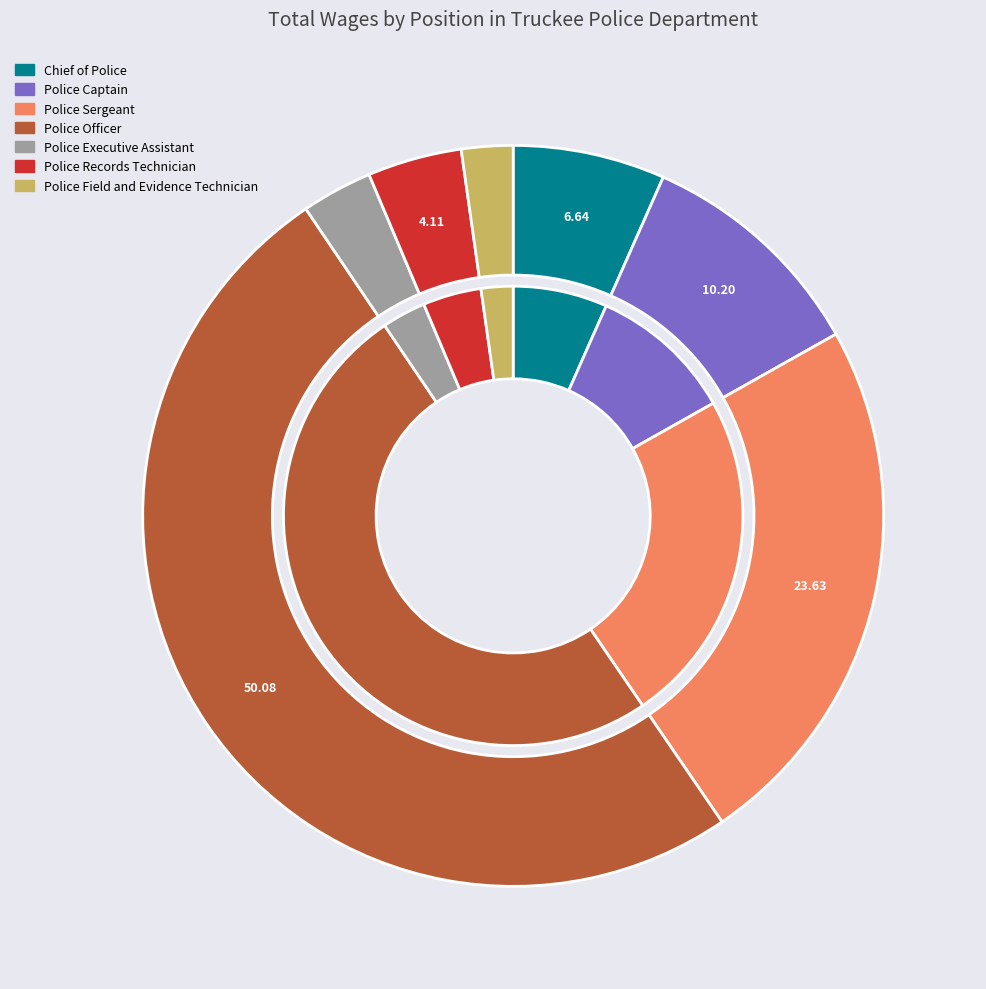

To the nearest percent, what percentage of the pie is Chief of Police?

7%